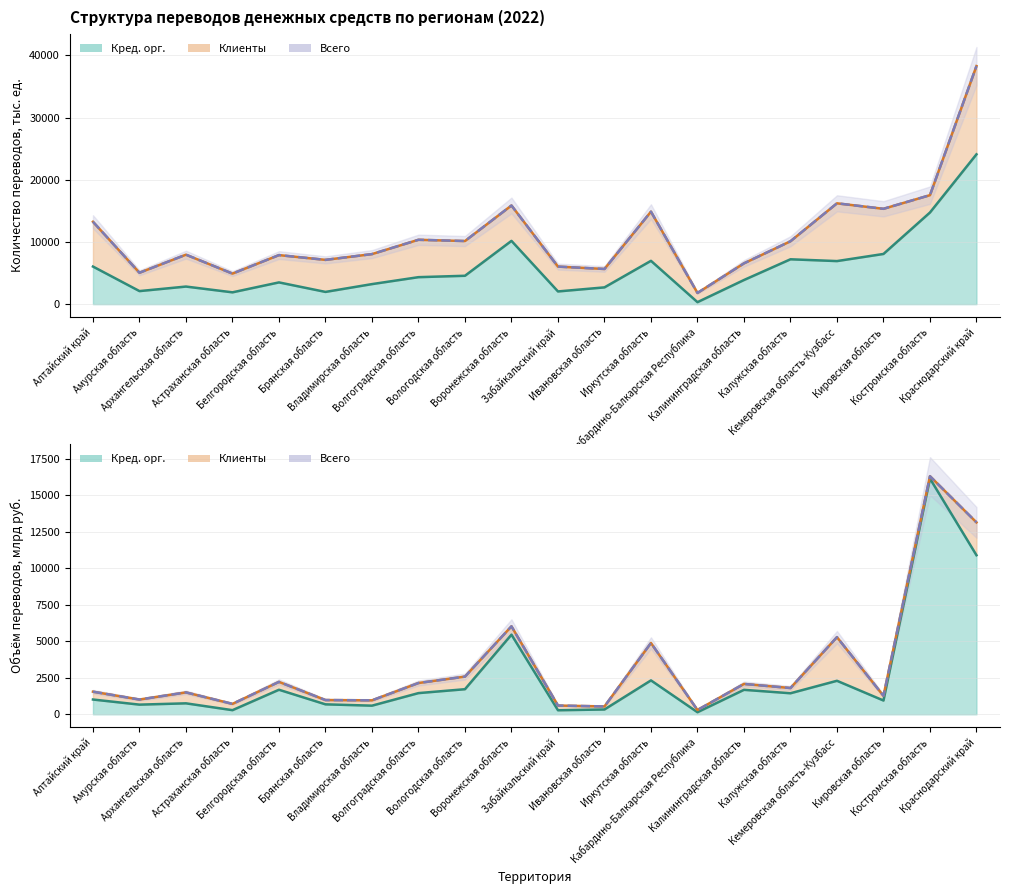

True or false: Клиенты (линия) and Кред. орг. (линия) cross at least once.

False